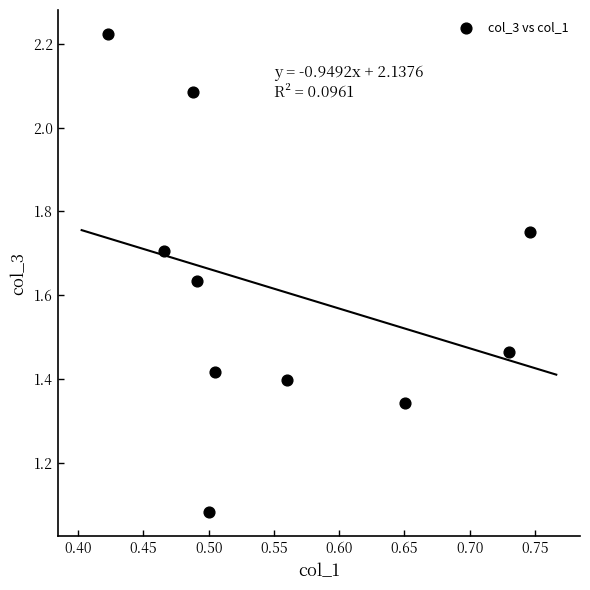

What is the range of X values (max minus min)?

0.3